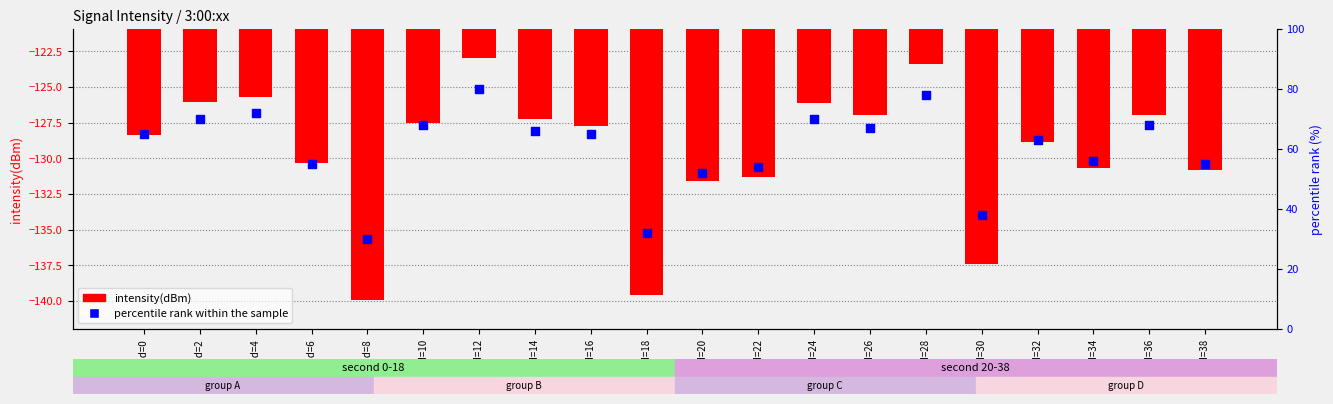

What are all the series names shown in the legend?

intensity(dBm), percentile rank within the sample